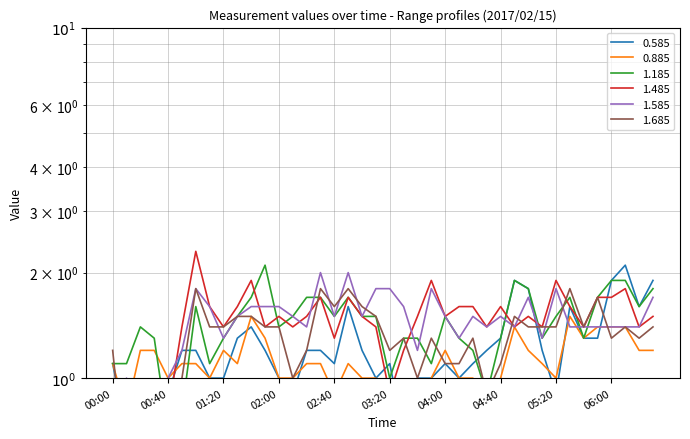

What is the difference between the maximum and minimum values in the 0.585 series?

1.4